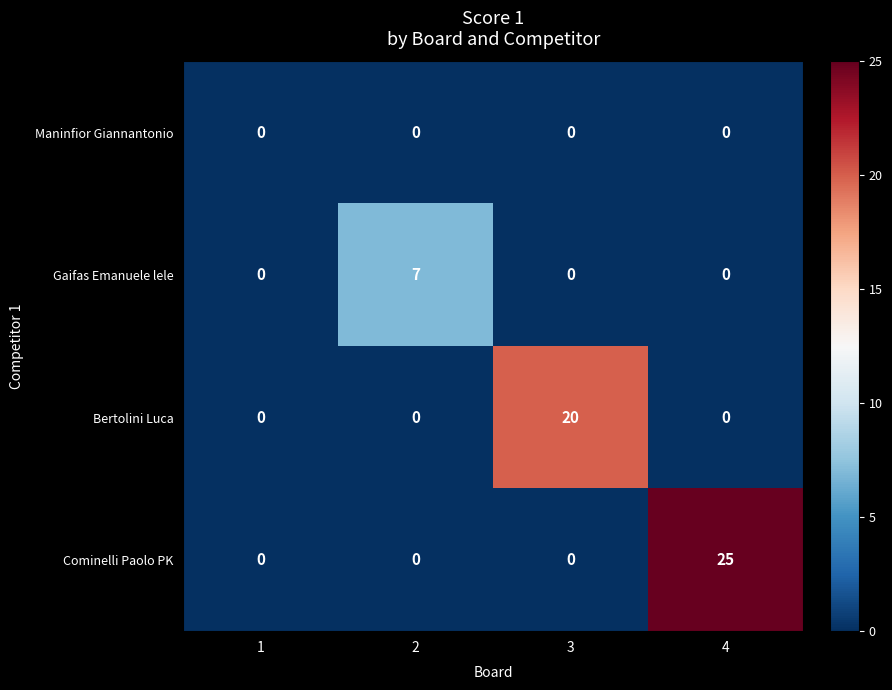

What is the difference between the highest and lowest values at 2?

7